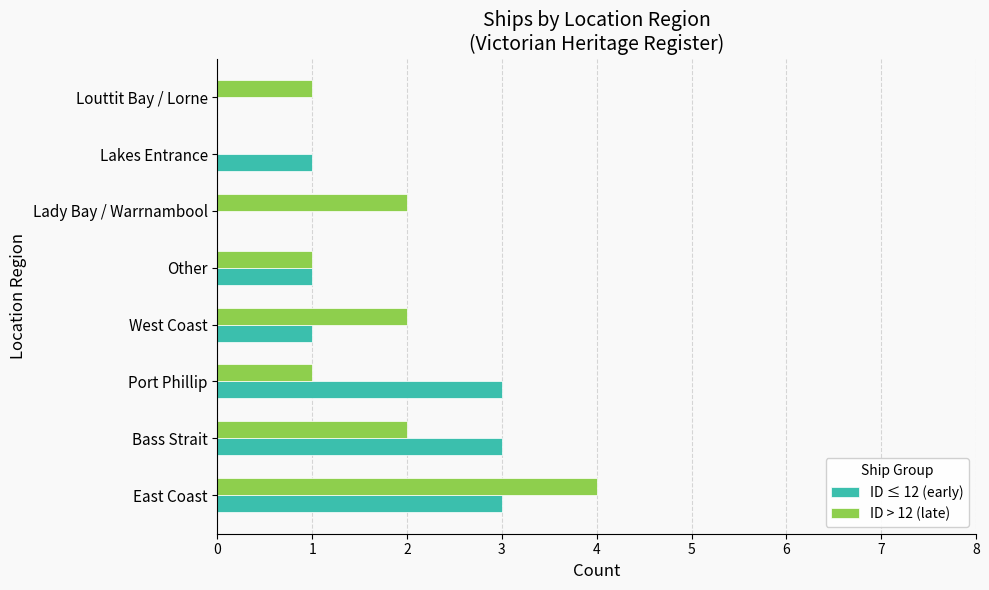

Between Bass Strait and Louttit Bay / Lorne, which series saw the biggest shift?

ID ≤ 12 (early)